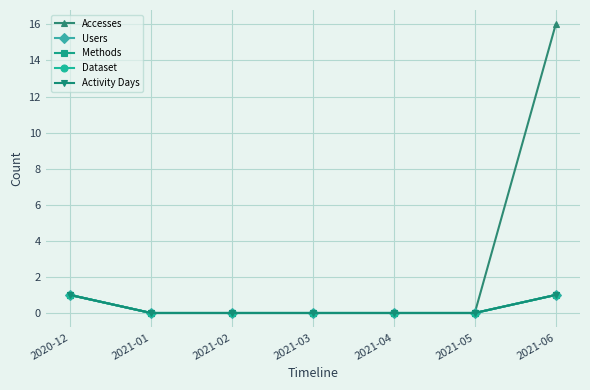

How many lines are shown in the chart?

5